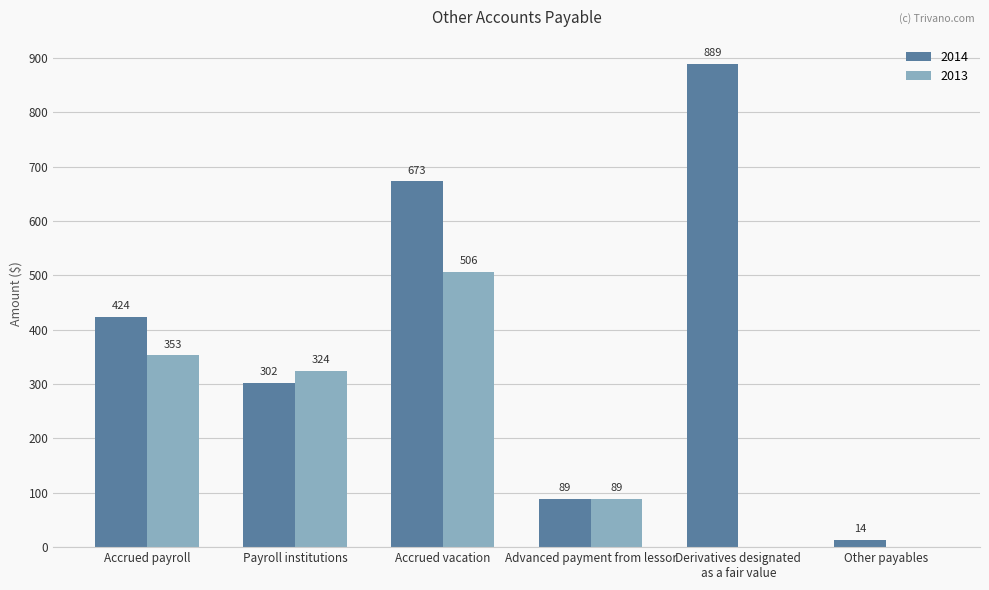

What is the difference between the 2014 values at Accrued vacation and Accrued payroll?

249